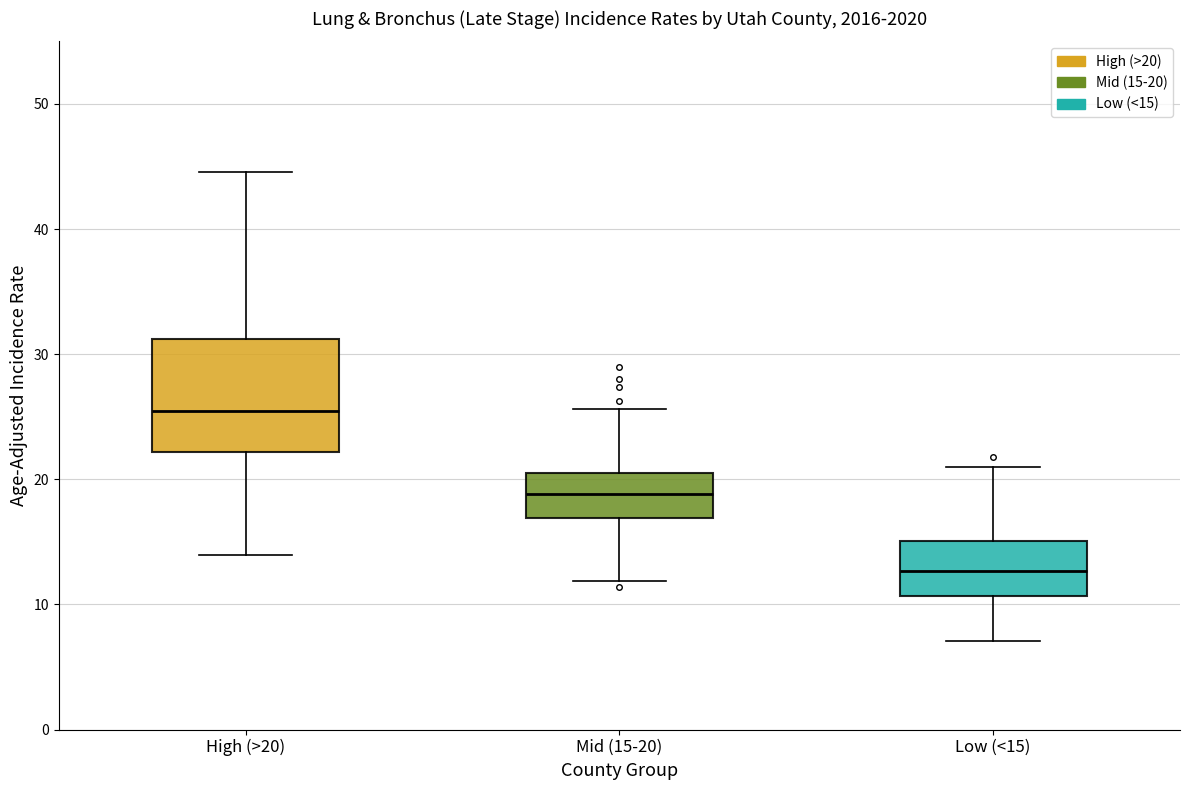

Where does the lower whisker of the box for Mid (15-20) end on the y-axis? The values are not printed on the chart, so give them approximately, as read against the axis.

12